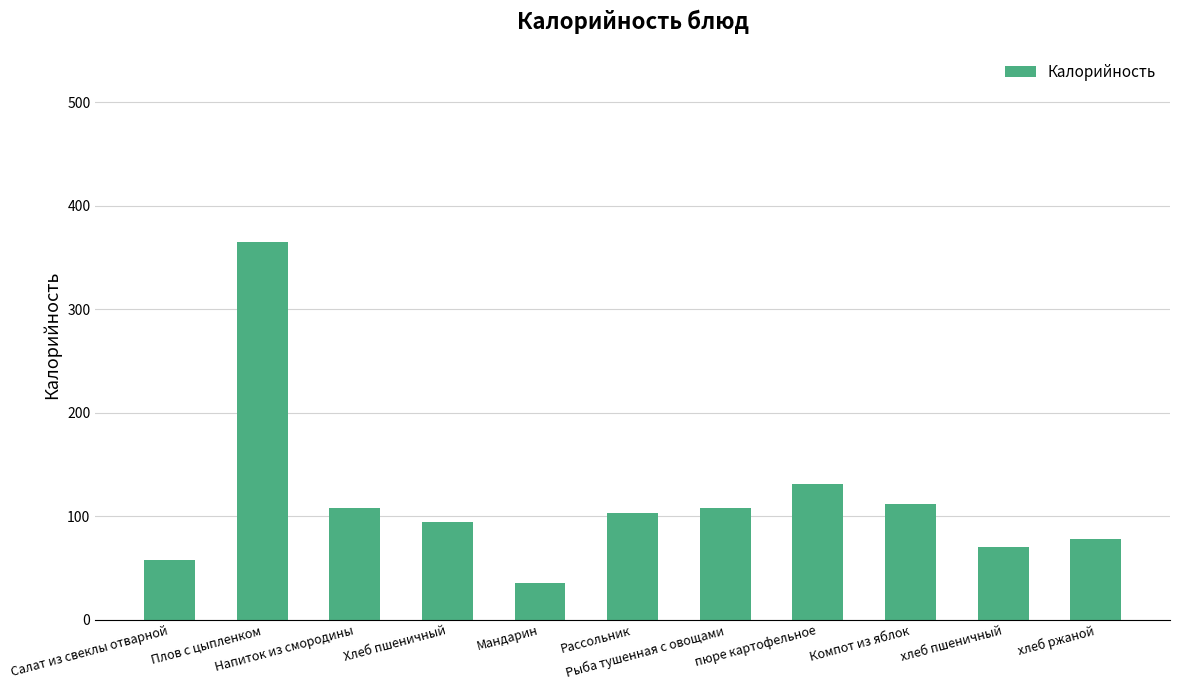

Reading left to right, extract all data points from this chart.

Салат из свеклы отварной=58	Плов с цыпленком=365	Напиток из смородины=108	Хлеб пшеничный=94	Мандарин=35	Рассольник=103	Рыба тушенная с овощами=108	пюре картофельное=131	Компот из яблок=112	хлеб пшеничный=70	хлеб ржаной=78